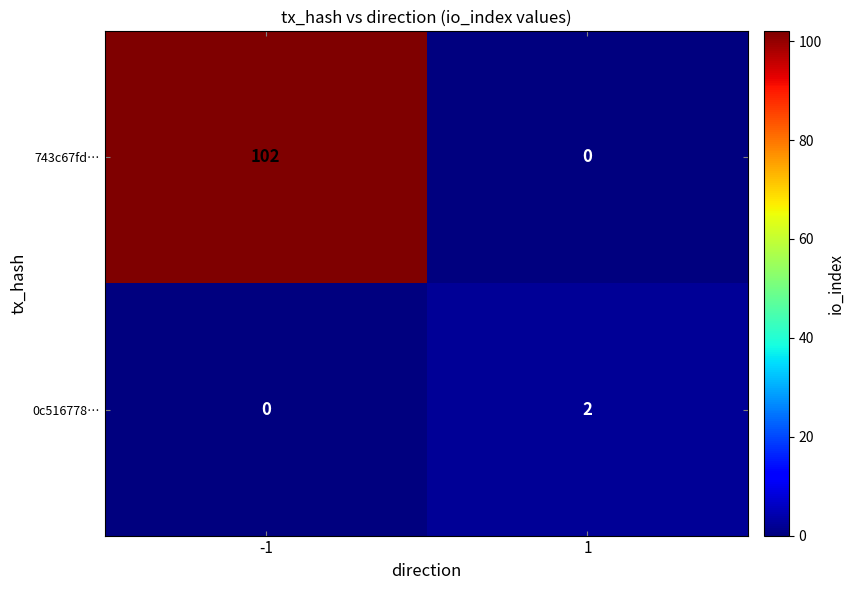

What is the greatest value displayed?

102